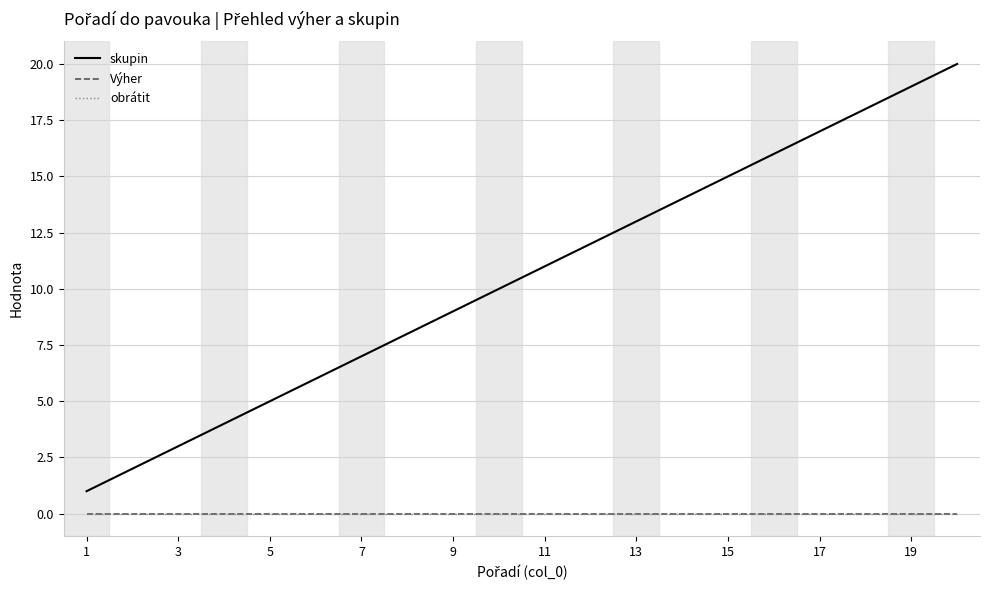

Does the chart display data point markers on the line(s)?

No